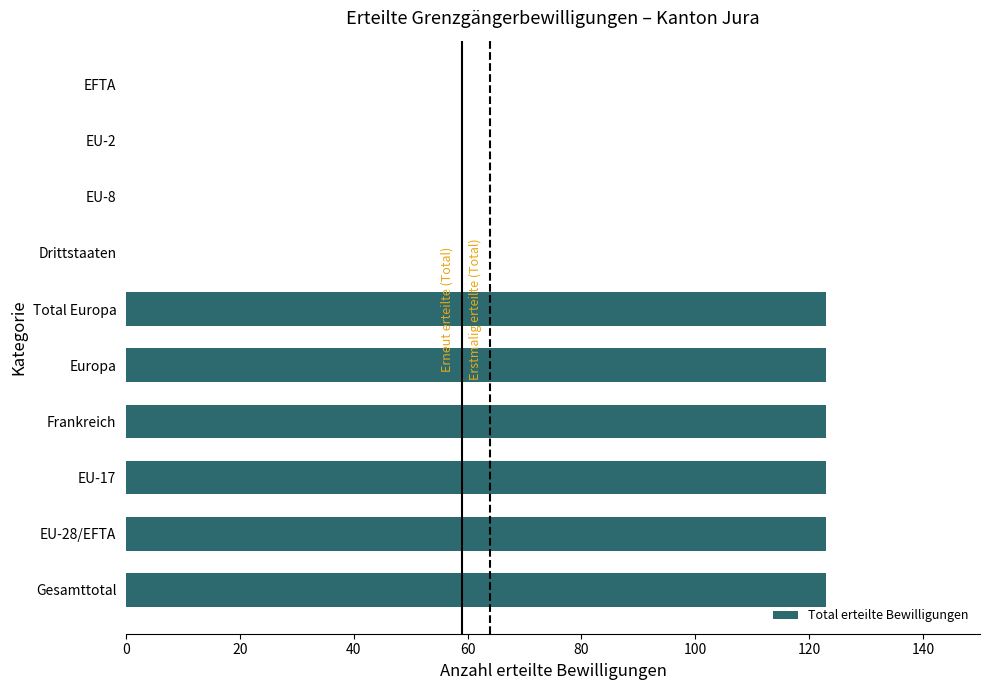

What is the sum of the values at Drittstaaten and EU-28/EFTA?

123